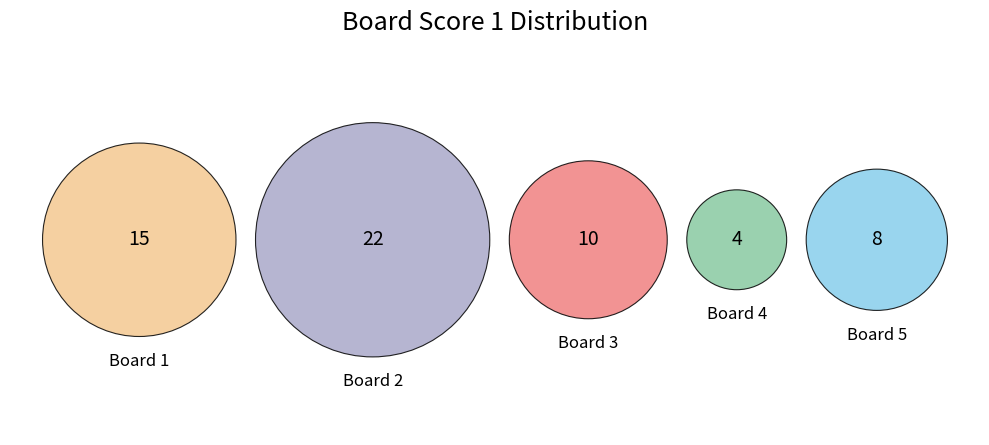

Between 1 and 5, which is larger?

1